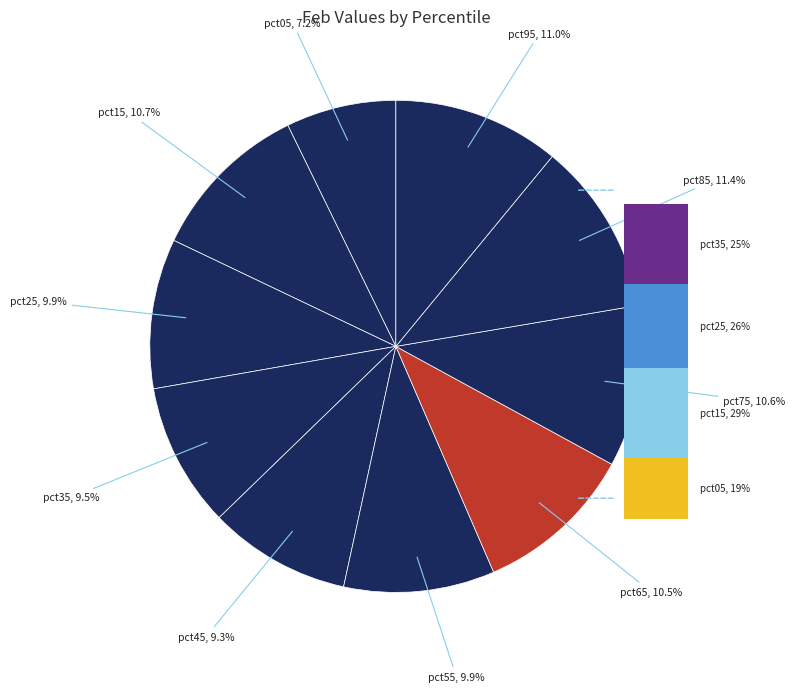

How many segments does this pie chart have?

10